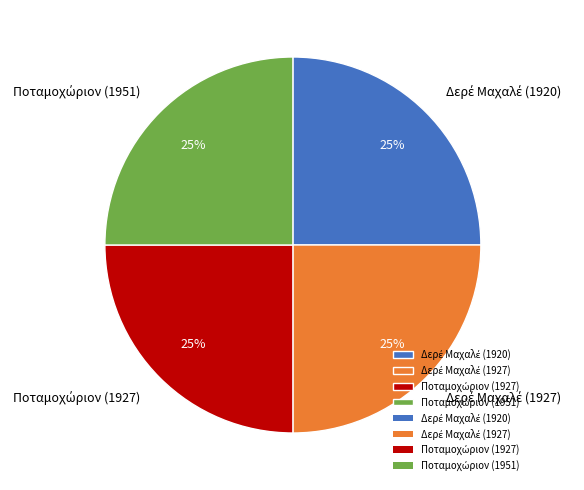

To the nearest percent, what is the average slice percentage?

25%